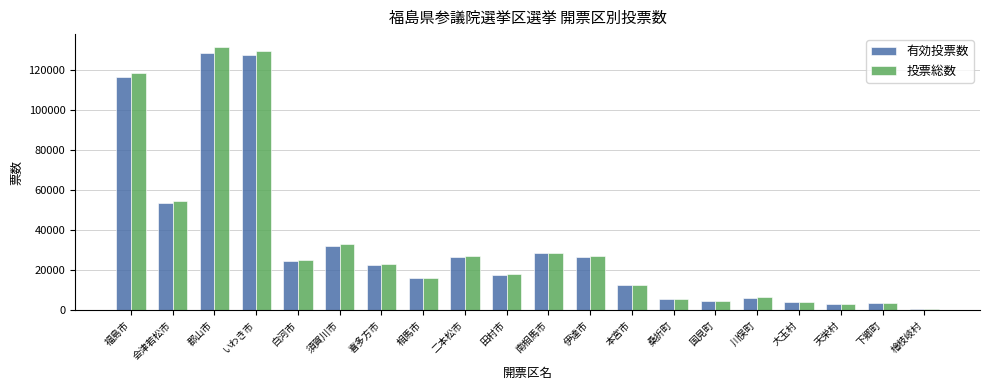

What is the total value across all series at 白河市?

49665